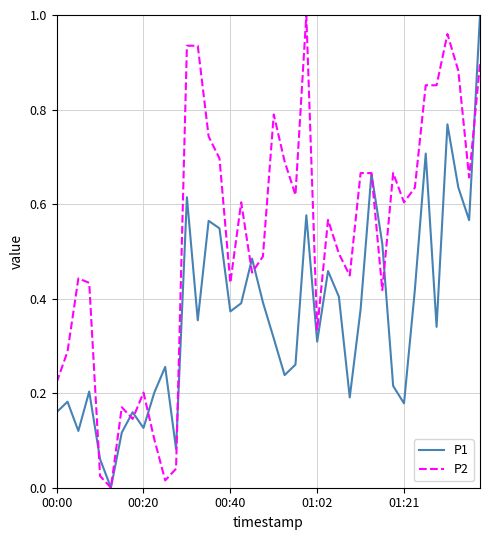

Which series has the largest total across all categories?

P2